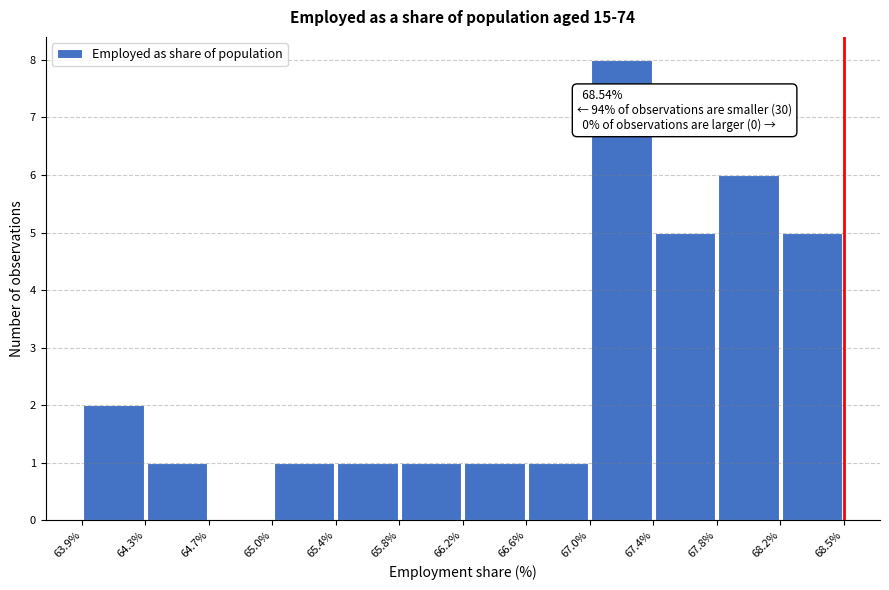

Over which range of the x-axis is the bar tallest?

67.0% to 67.4%